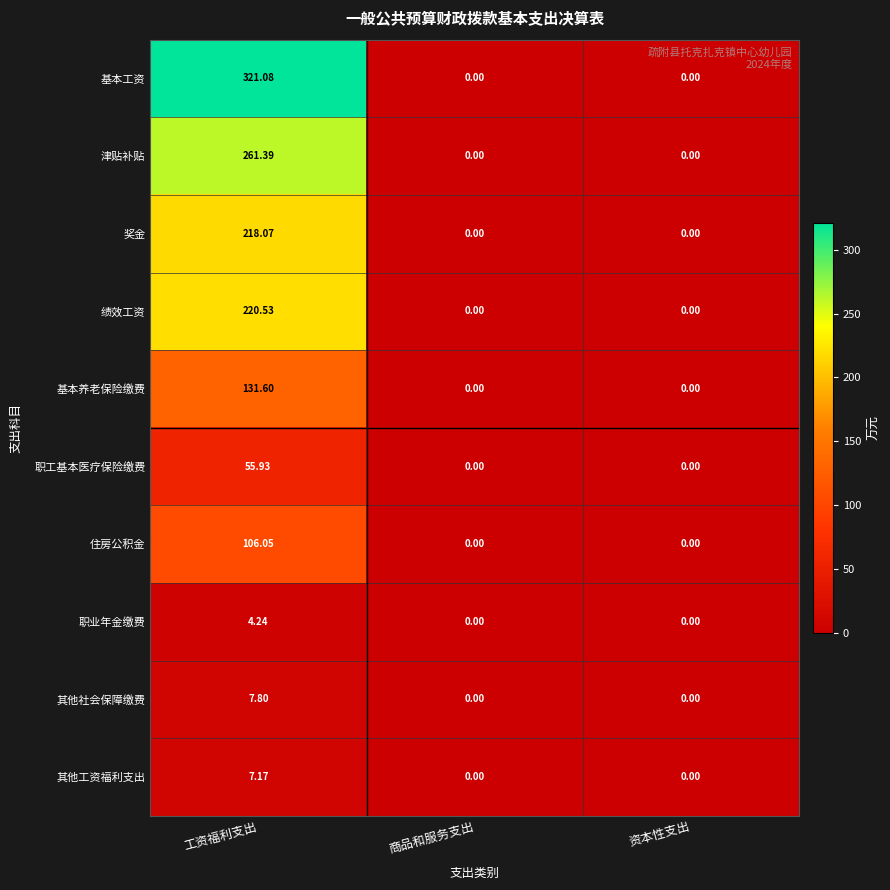

At how many categories does at least one series exceed 173?

1